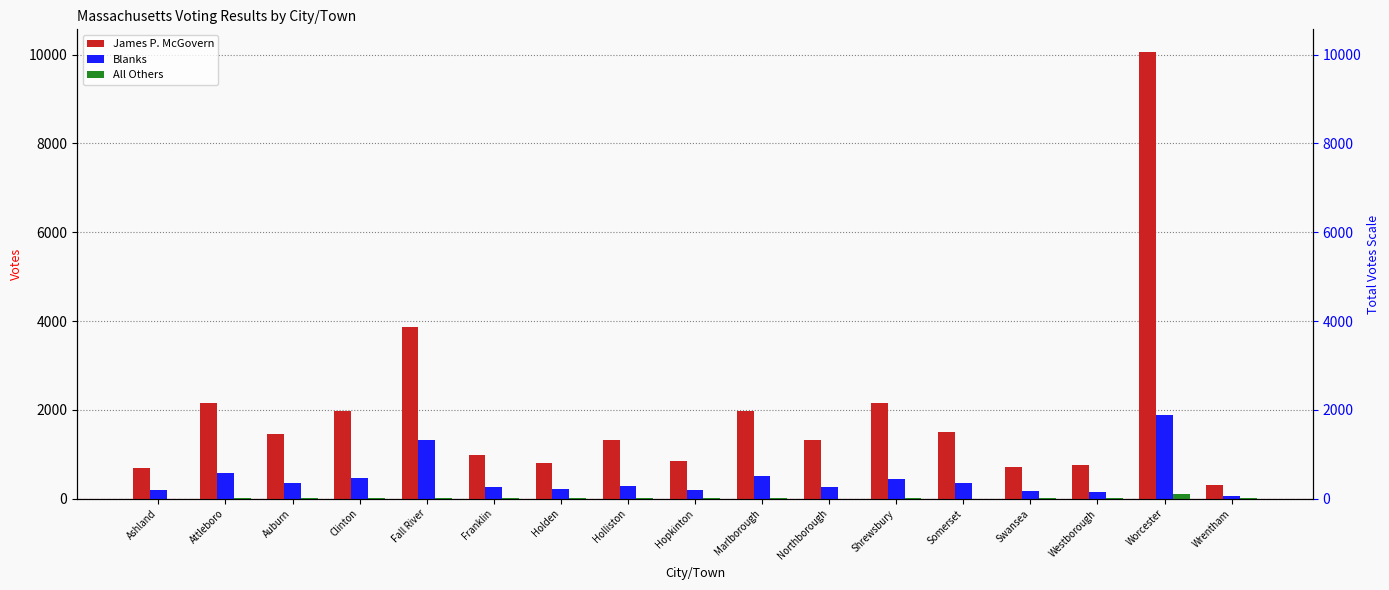

What is the difference between the highest and lowest values at Holden?

786